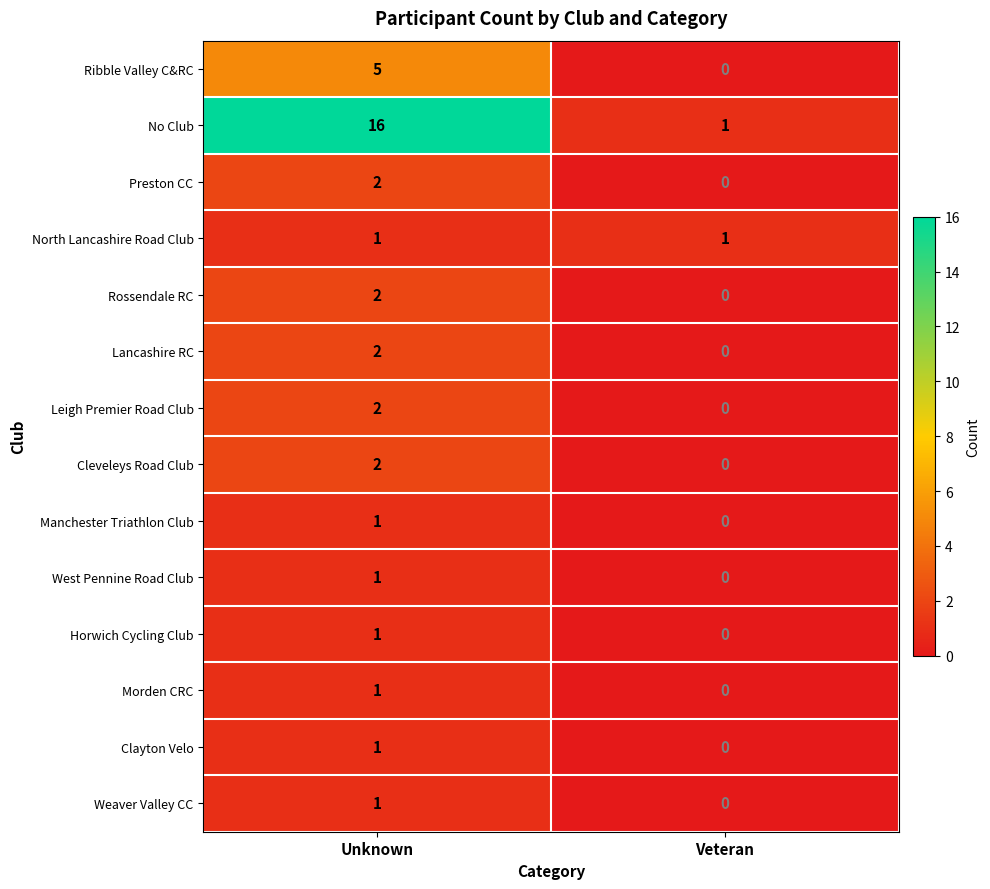

What is the maximum value shown in the chart?

16